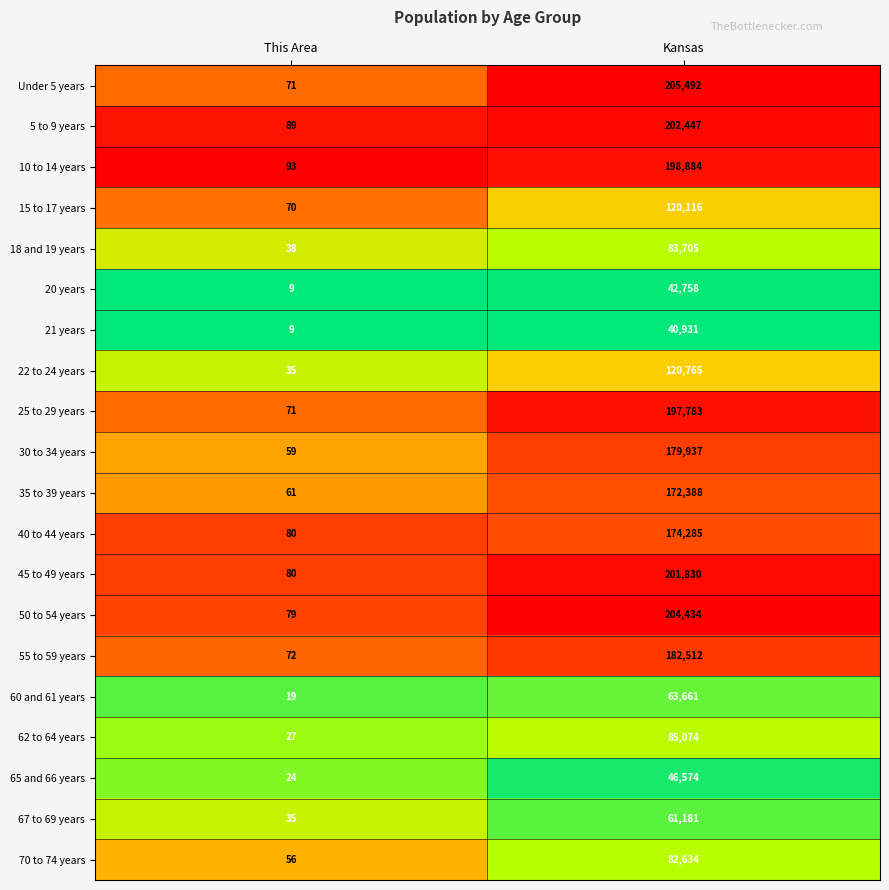

At Kansas, list the series in order from smallest to largest.

21 years, 20 years, 65 and 66 years, 67 to 69 years, 60 and 61 years, 70 to 74 years, 18 and 19 years, 62 to 64 years, 15 to 17 years, 22 to 24 years, 35 to 39 years, 40 to 44 years, 30 to 34 years, 55 to 59 years, 25 to 29 years, 10 to 14 years, 45 to 49 years, 5 to 9 years, 50 to 54 years, Under 5 years